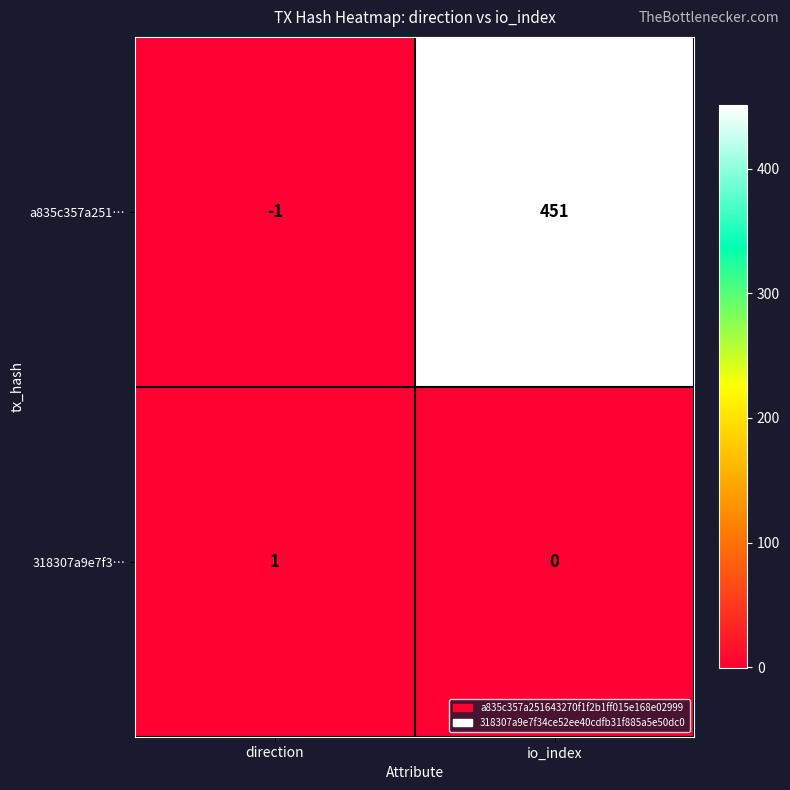

How many values in a835c357a251… are below zero?

1